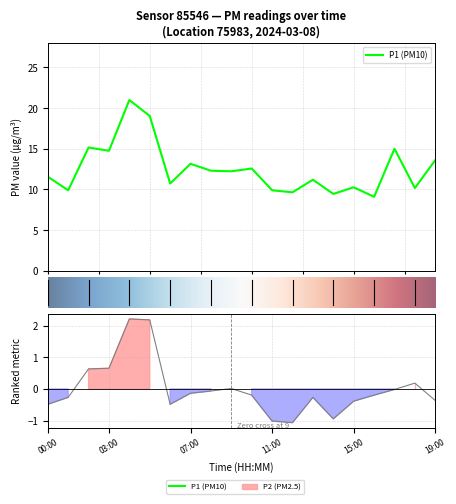

Rank the categories by P2 value from lowest to highest.

12:00, 11:00, 14:00, 00:00, 06:00, 15:00, 19:00, 01:00, 13:00, 10:00, 16:00, 07:00, 08:00, 17:00, 09:00, 18:00, 02:00, 03:00, 05:00, 04:00